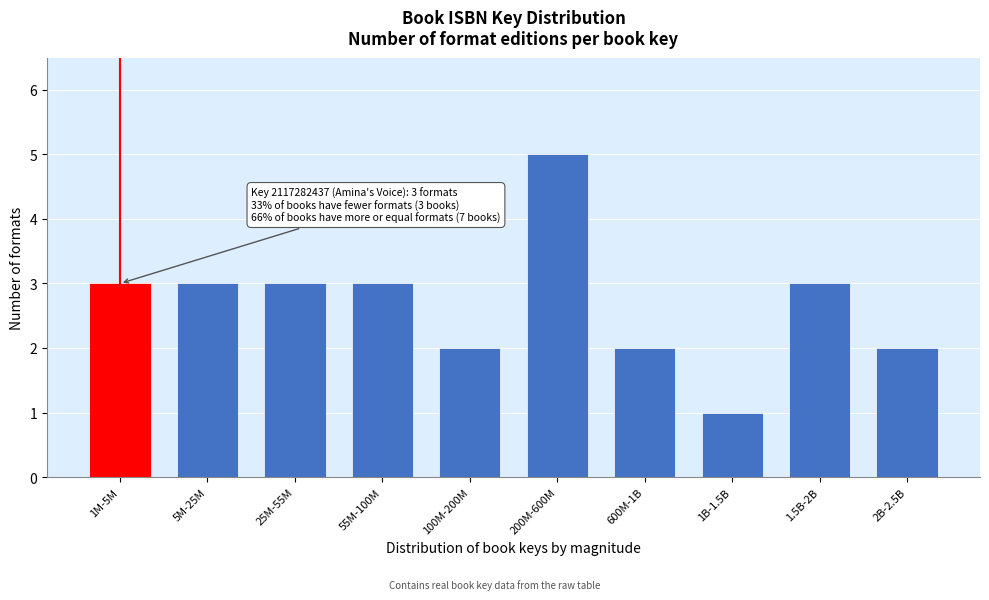

Reading left to right, what are all the values shown in this chart?

1M-5M=3	5M-25M=3	25M-55M=3	55M-100M=3	100M-200M=2	200M-600M=5	600M-1B=2	1B-1.5B=1	1.5B-2B=3	2B-2.5B=2